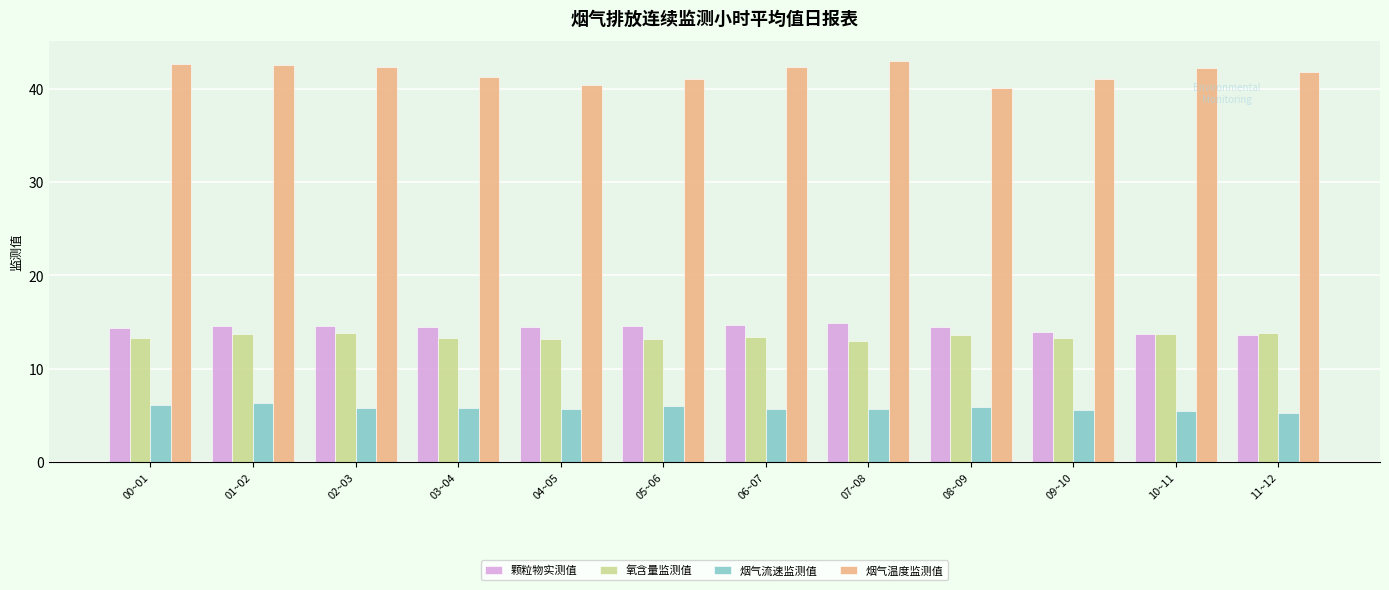

What is the difference between the highest and lowest values at 00~01?

36.6